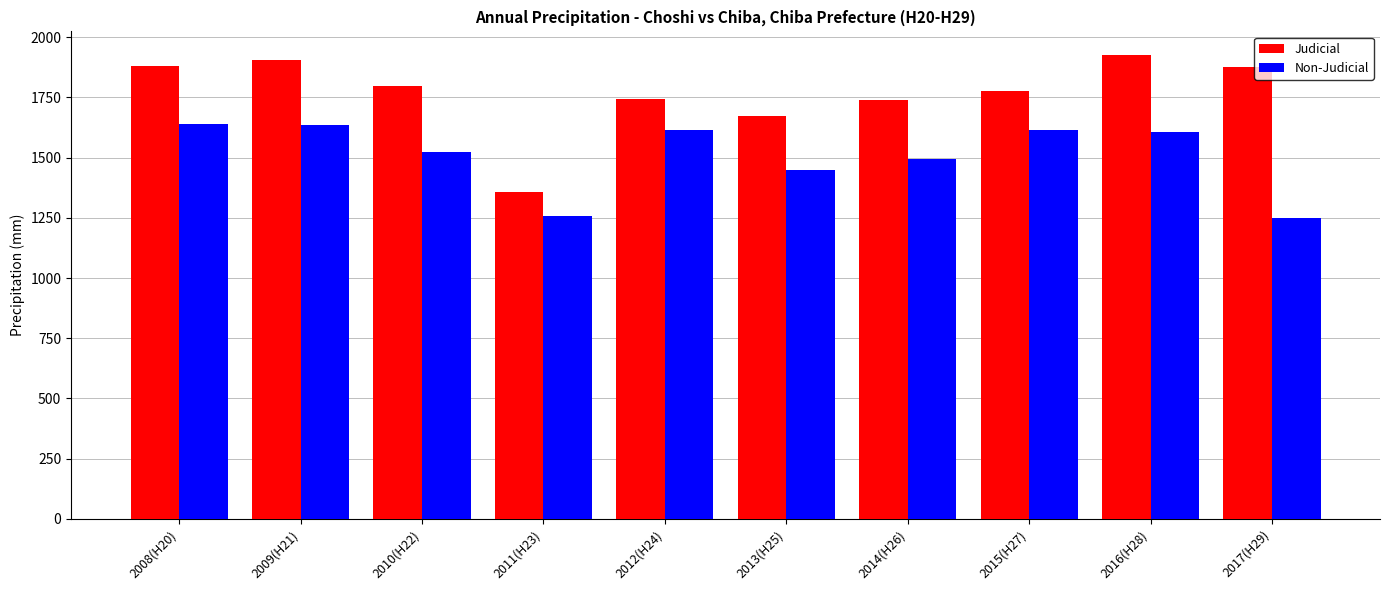

Which series changed the most between 2008(H20) and 2014(H26)?

Non-Judicial